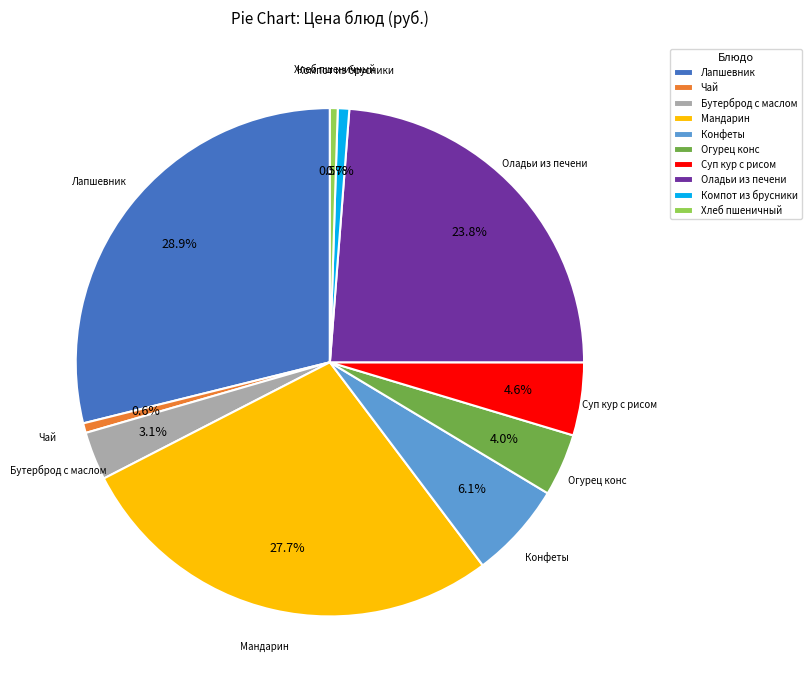

Which category has the biggest portion of the pie?

Лапшевник